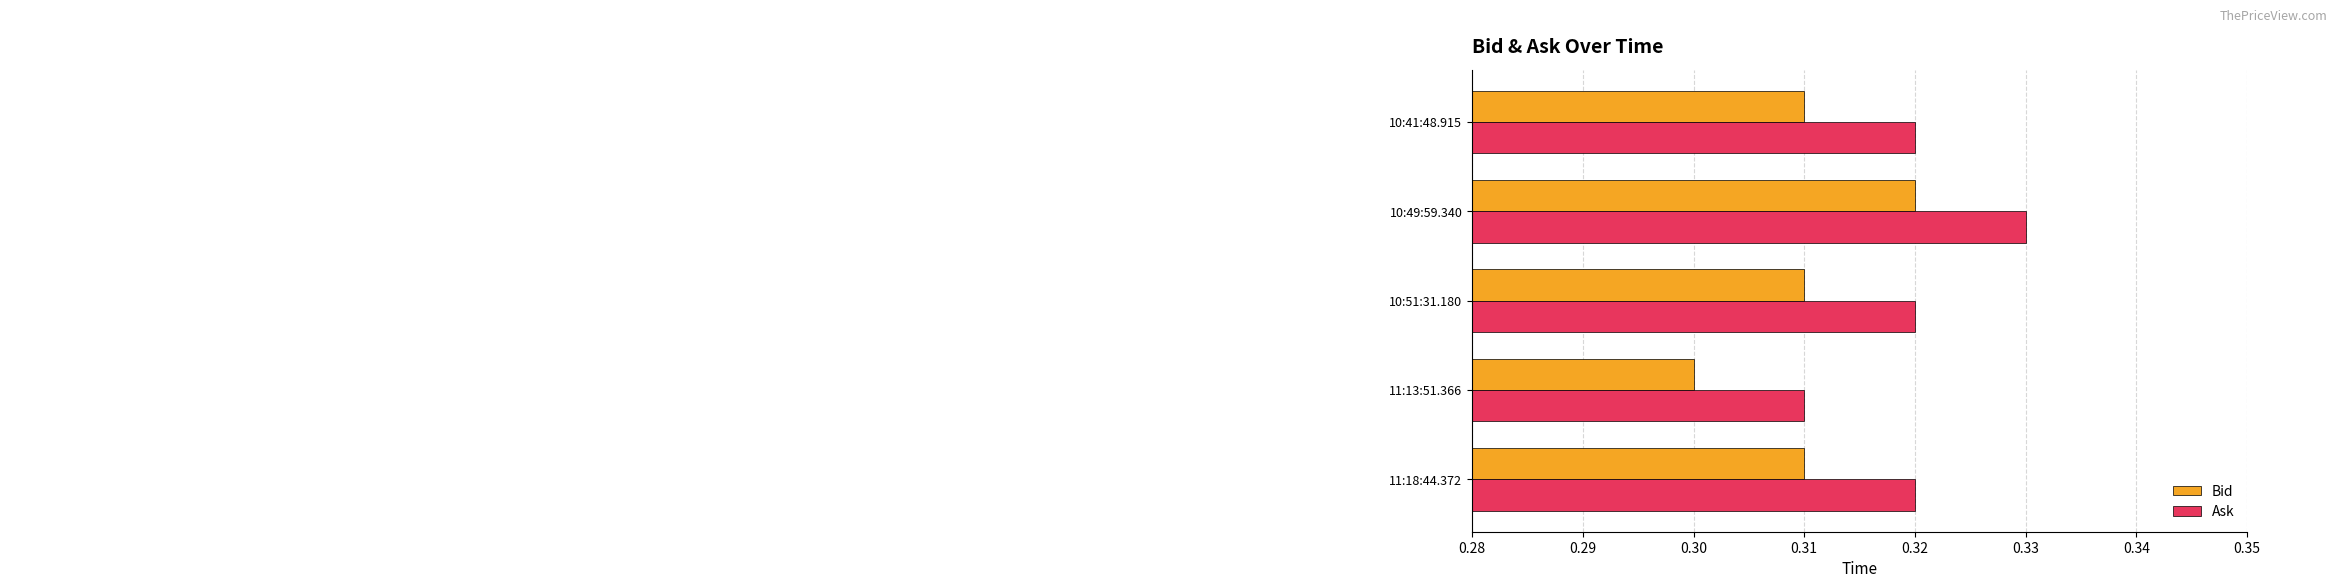

At 11:13:51.366, list the series in order from largest to smallest.

Ask, Bid